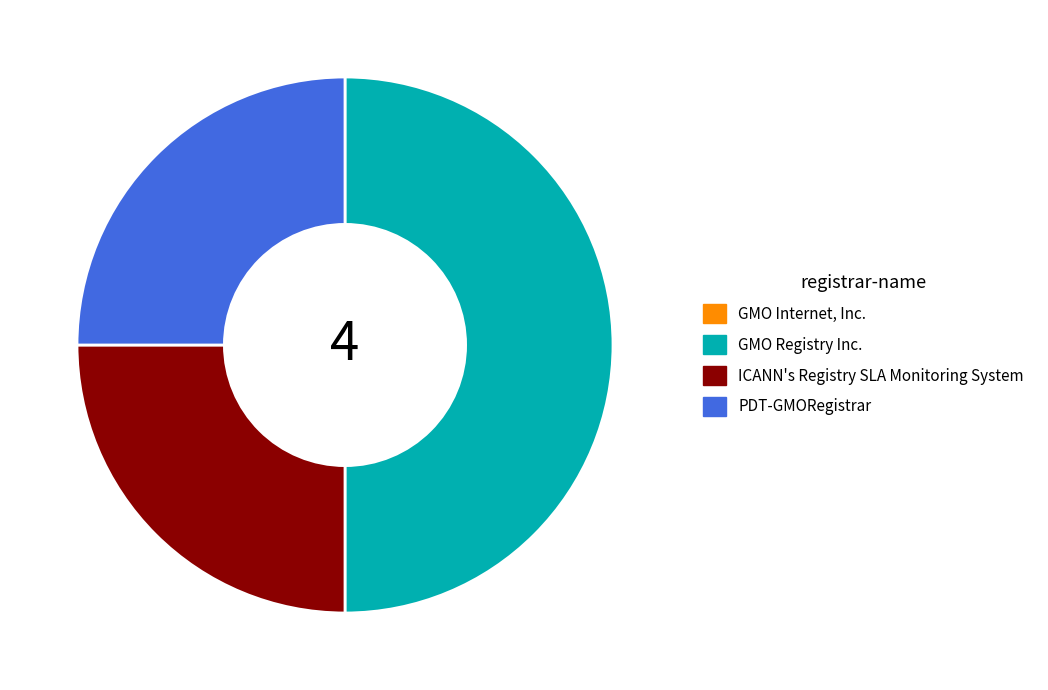

True or false: PDT-GMORegistrar accounts for 25% of the total.

True